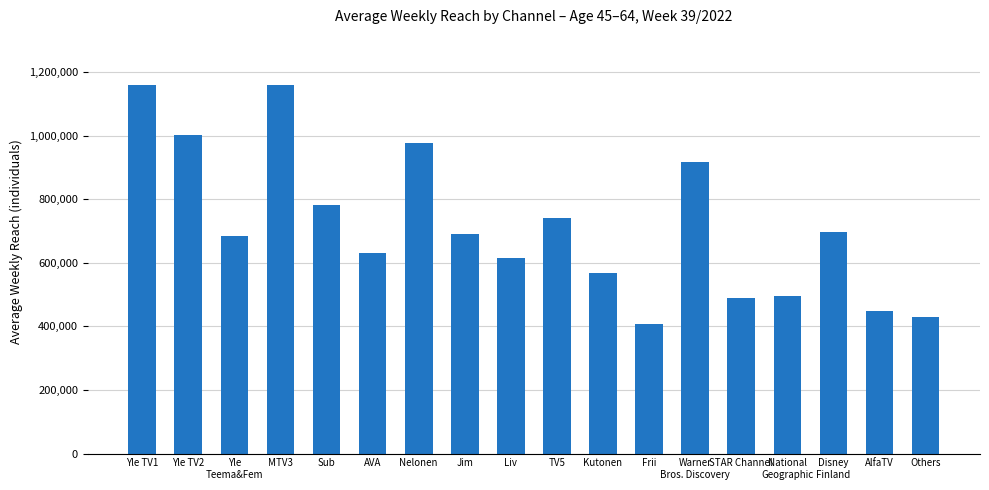

Between AlfaTV and Disney
Finland, which is larger?

Disney
Finland